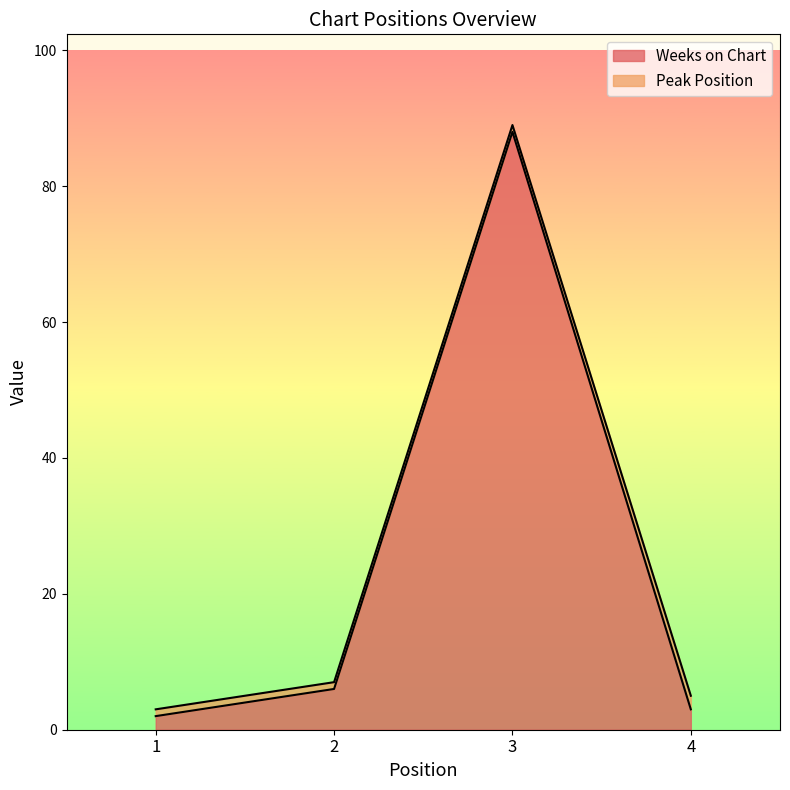

Reading left to right, extract all data points from this chart.

1=2	2=6	3=88	4=3